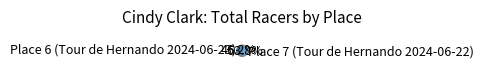

True or false: Place 6 (Tour de Hernando 2024-06-23) accounts for 32% of the total.

False